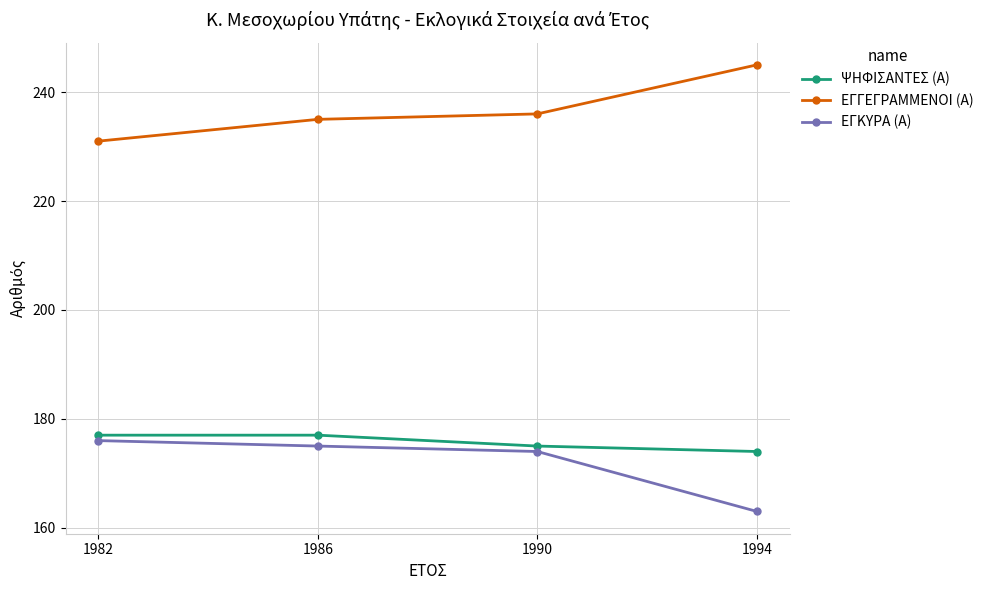

Reading left to right, list all the values displayed in this chart.

ΨΗΦΙΣΑΝΤΕΣ (Α): 1982=177	1986=177	1990=175	1994=174
ΕΓΓΕΓΡΑΜΜΕΝΟΙ (Α): 1982=231	1986=235	1990=236	1994=245
ΕΓΚΥΡΑ (Α): 1982=176	1986=175	1990=174	1994=163